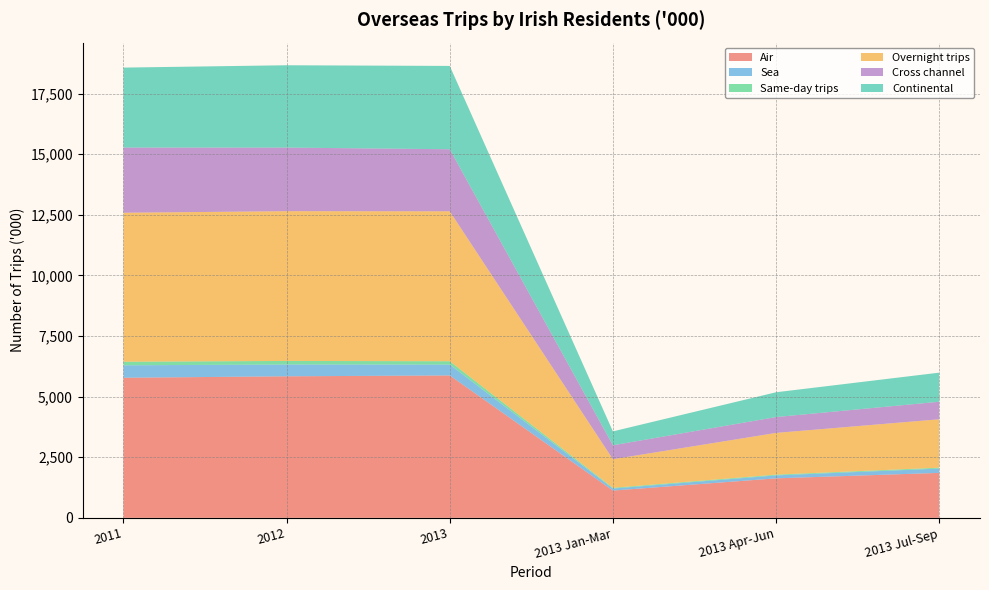

Reading right to left, extract all data points from this chart.

Air: 2013 Jul-Sep=1855	2013 Apr-Jun=1629	2013 Jan-Mar=1125	2013=5874	2012=5839	2011=5779
Sea: 2013 Jul-Sep=178	2013 Apr-Jun=123	2013 Jan-Mar=84	2013=449	2012=487	2011=514
Same-day trips: 2013 Jul-Sep=36	2013 Apr-Jun=31	2013 Jan-Mar=30	2013=138	2012=147	2011=148
Overnight trips: 2013 Jul-Sep=1997	2013 Apr-Jun=1721	2013 Jan-Mar=1179	2013=6185	2012=6178	2011=6145
Cross channel: 2013 Jul-Sep=724	2013 Apr-Jun=654	2013 Jan-Mar=576	2013=2560	2012=2623	2011=2689
Continental: 2013 Jul-Sep=1200	2013 Apr-Jun=1023	2013 Jan-Mar=573	2013=3437	2012=3397	2011=3299